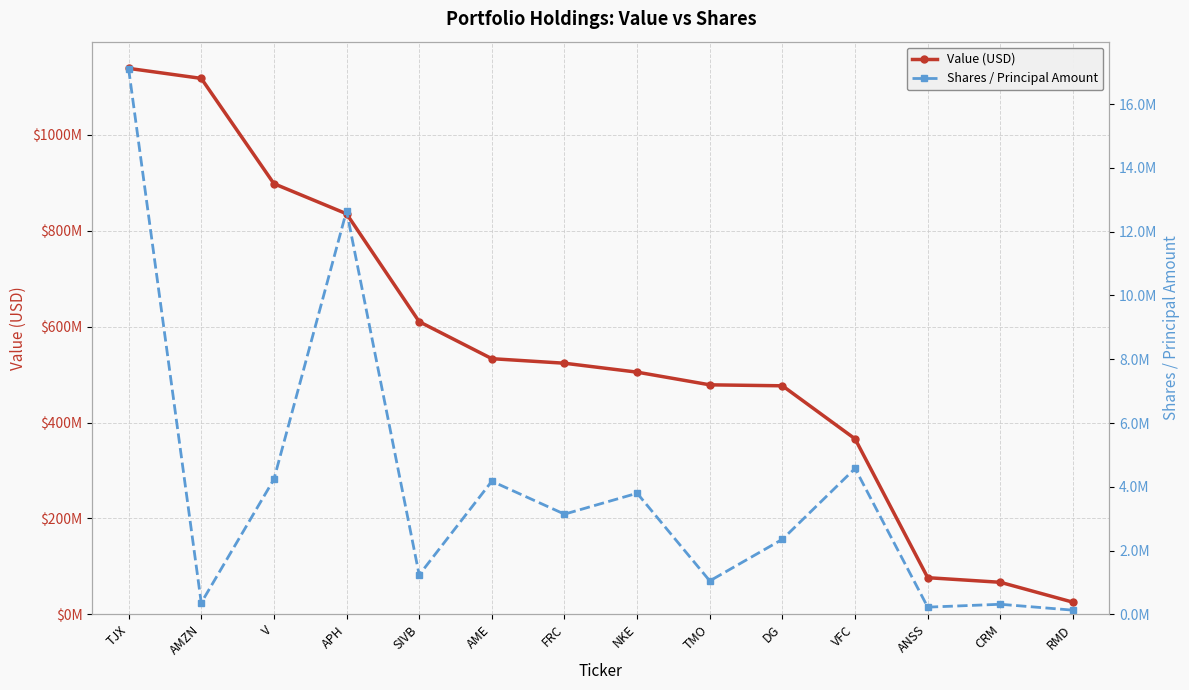

Which series has the largest range (max minus min)?

Value (USD)